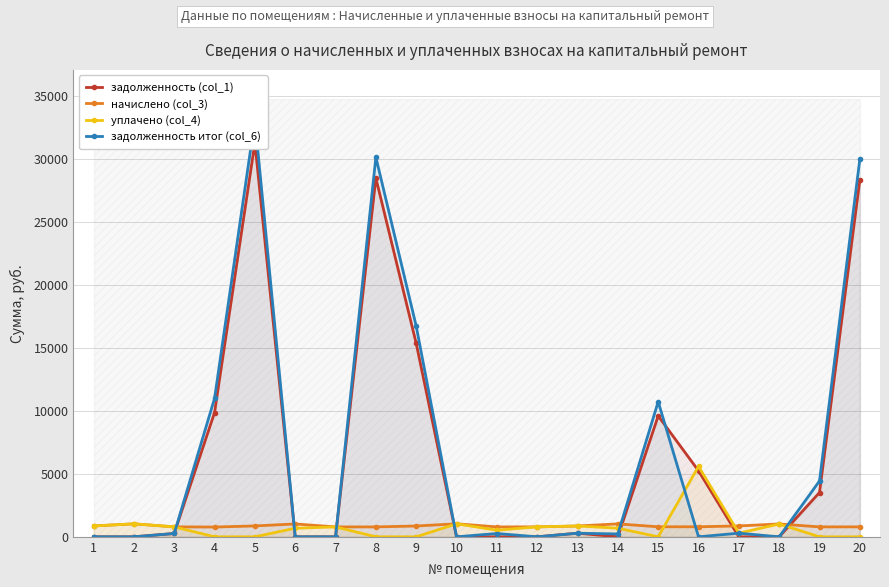

What are all the series names shown in the legend?

задолженность (col_1), начислено (col_3), уплачено (col_4), задолженность итог (col_6)